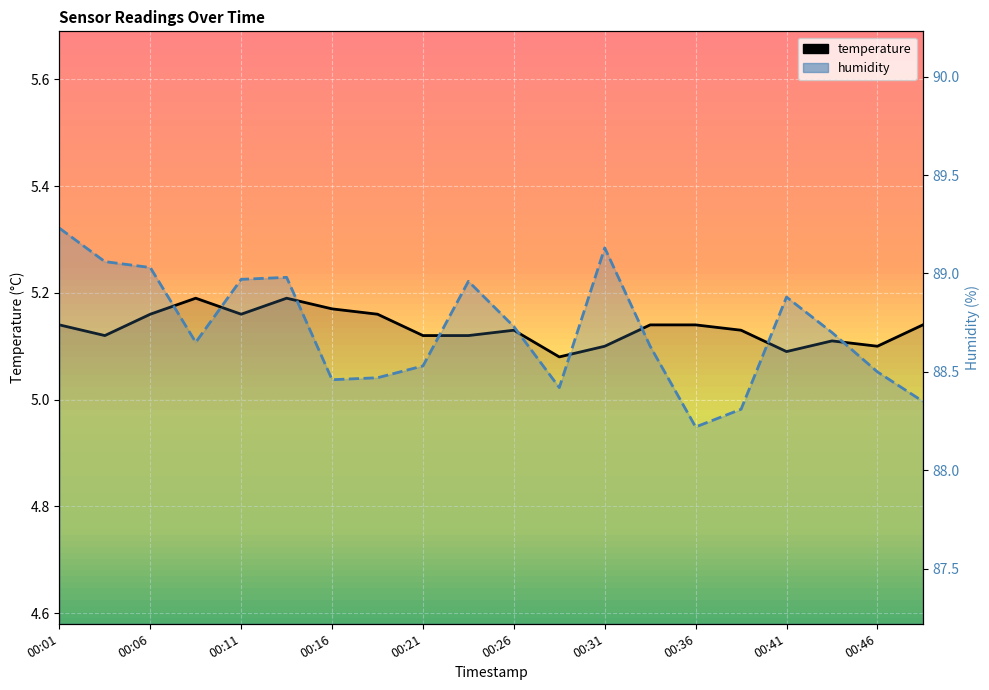

What is the average value of the humidity series?

88.7